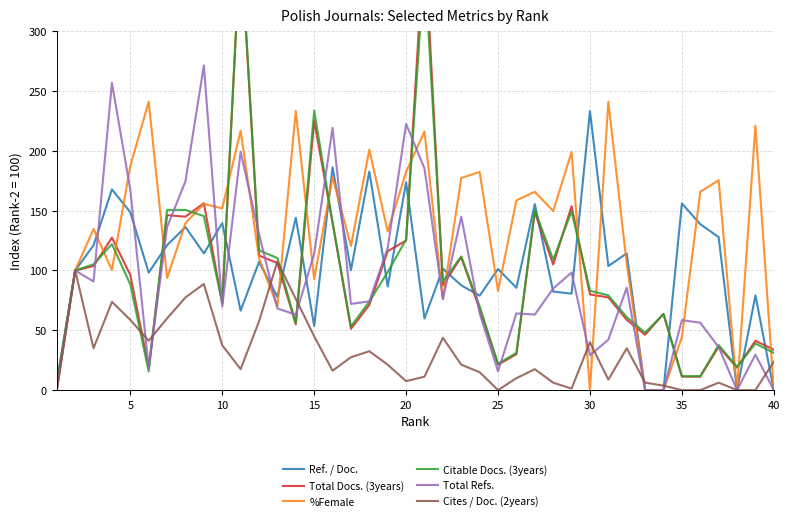

Reading left to right, extract all data points from this chart.

Ref. / Doc.: 6.9	100.0	121.1	167.8	148.7	98.2	121.2	136.3	114.3	139.6	66.4	107.1	78.0	144.1	53.6	186.2	100.2	182.7	86.6	173.7	59.9	101.6	87.6	79.0	101.2	85.5	155.5	82.4	80.7	233.2	103.7	114.3	0.0	0.0	156.0	138.7	127.9	0.0	79.2	0.0
Total Docs. (3years): 2.5	100.0	103.8	127.5	96.2	18.8	146.2	145.0	156.2	72.5	376.2	112.5	106.2	55.0	225.0	140.0	51.2	71.2	116.3	125.0	380.0	87.5	111.2	67.5	21.2	30.0	148.8	105.0	153.8	80.0	77.5	58.8	46.2	63.7	11.2	11.2	36.2	18.8	41.2	33.8
%Female: 0.0	100.0	134.7	100.5	187.4	241.1	93.7	139.6	155.6	152.0	216.9	110.5	69.8	233.3	92.7	178.1	120.6	201.0	132.6	182.4	216.2	76.1	177.4	182.4	82.9	158.6	165.8	149.7	198.9	0.0	241.1	105.5	0.0	0.0	44.2	165.8	175.5	0.0	221.1	0.0
Citable Docs. (3years): 5.2	100.0	105.2	122.1	88.3	15.6	150.6	150.6	145.5	72.7	377.9	116.9	110.4	55.8	233.8	140.3	53.2	74.0	98.7	126.0	357.1	90.9	111.7	70.1	22.1	31.2	150.6	109.1	149.4	83.1	79.2	61.0	48.1	63.6	11.7	11.7	37.7	19.5	39.0	31.2
Total Refs.: 0.0	100.0	90.8	256.9	167.3	18.4	136.3	174.6	271.4	69.8	199.2	130.6	68.3	63.1	114.0	219.3	72.0	74.2	119.1	222.5	185.3	76.2	145.1	64.1	15.8	64.1	63.2	84.9	98.3	29.1	42.1	85.7	0.0	0.0	58.5	56.3	36.0	0.0	29.7	0.0
Cites / Doc. (2years): 0.0	100.0	35.0	73.8	58.7	41.2	60.0	77.5	88.8	37.5	17.5	57.5	107.5	76.2	45.0	16.2	27.5	32.5	21.2	7.5	11.2	43.7	21.2	15.0	0.0	10.0	17.5	6.2	1.2	40.0	8.8	35.0	6.2	3.8	0.0	0.0	6.2	0.0	0.0	23.8